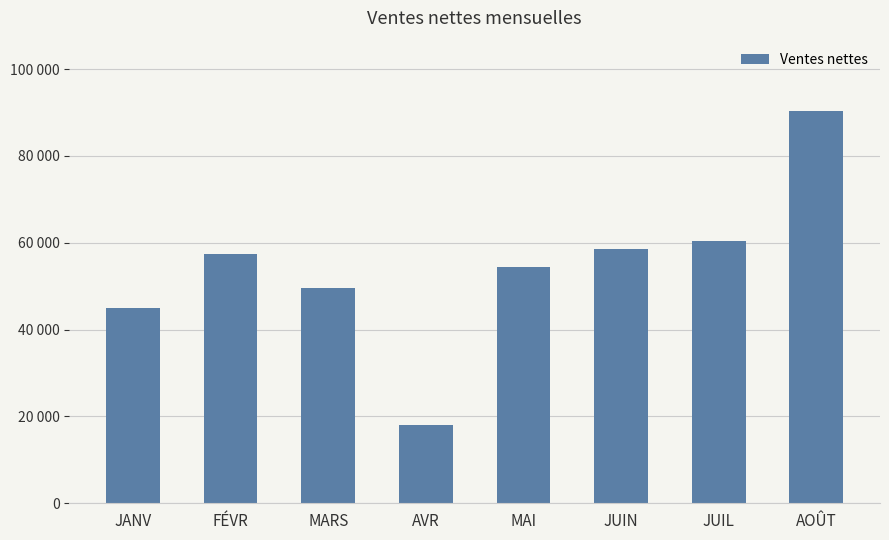

Does the chart contain any negative values?

No